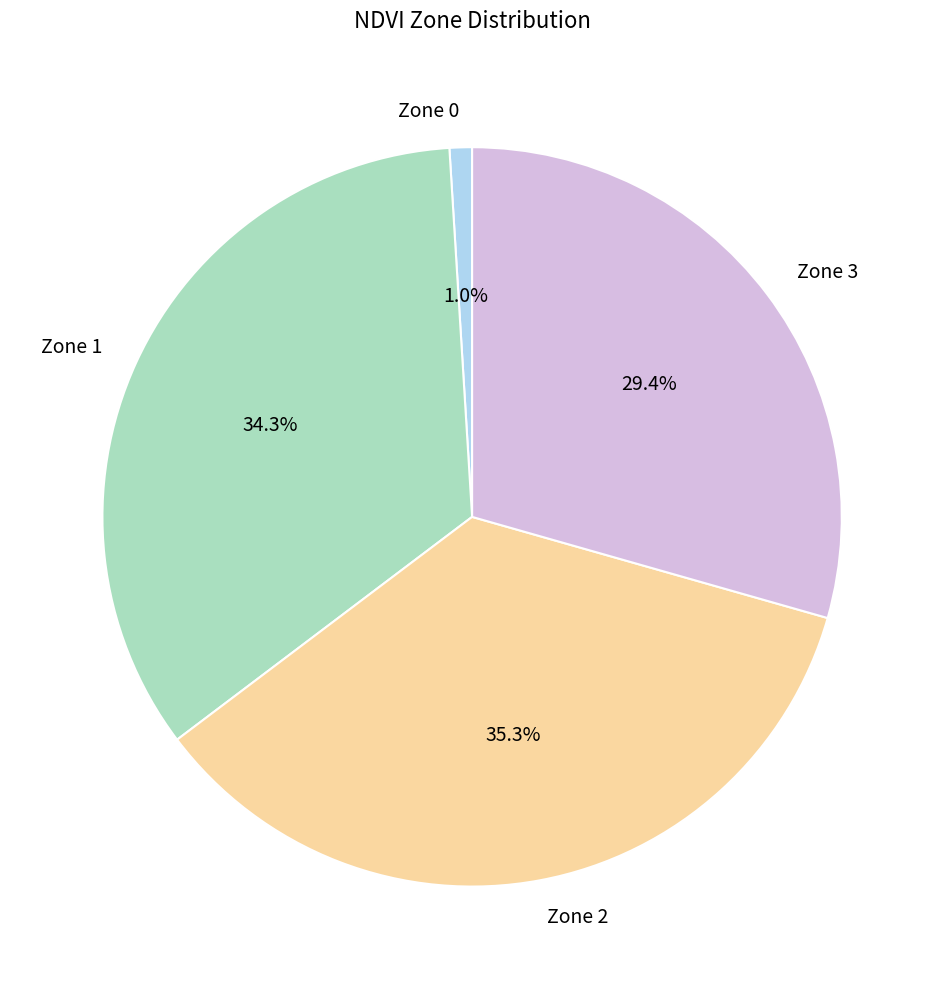

To the nearest percent, what is the combined percentage of Zone 3 and Zone 1?

64%